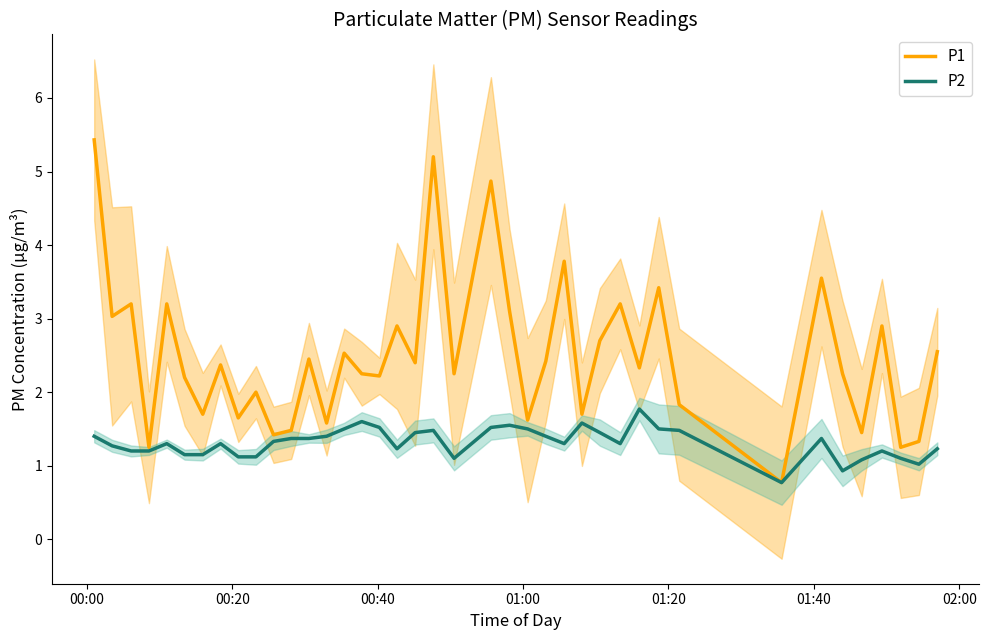

Reading left to right, list all the values displayed in this chart.

P1: 5.4	3.0	3.2	1.2	3.2	2.2	1.7	2.4	1.6	2.0	1.4	1.5	2.5	1.6	2.5	2.2	2.2	2.9	2.4	5.2	2.2	4.9	3.1	1.6	2.4	3.8	1.7	2.7	3.2	2.3	3.4	1.8	0.8	3.5	2.2	1.4	2.9	1.2	1.3	2.5
P2: 1.4	1.3	1.2	1.2	1.3	1.1	1.1	1.3	1.1	1.1	1.3	1.4	1.4	1.4	1.5	1.6	1.5	1.2	1.4	1.5	1.1	1.5	1.6	1.5	1.4	1.3	1.6	1.4	1.3	1.8	1.5	1.5	0.8	1.4	0.9	1.1	1.2	1.1	1.0	1.2